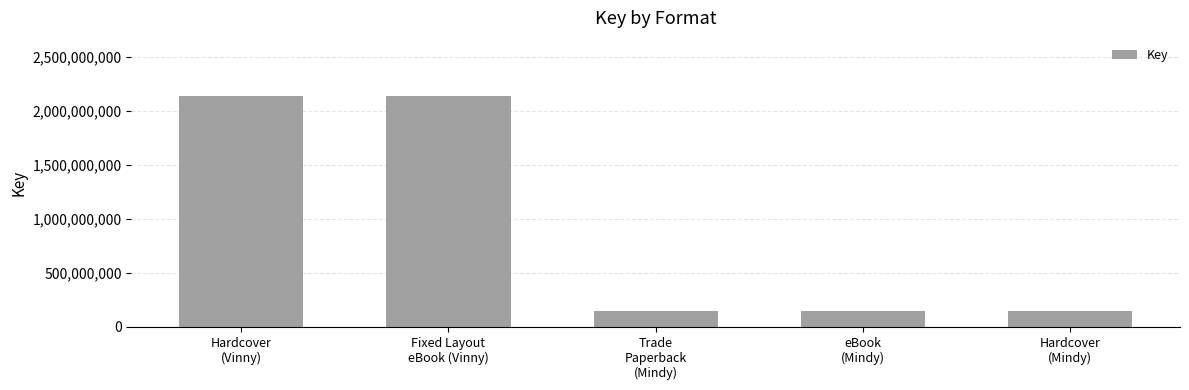

Count the values in the range 149015353 to 2141807018.

5